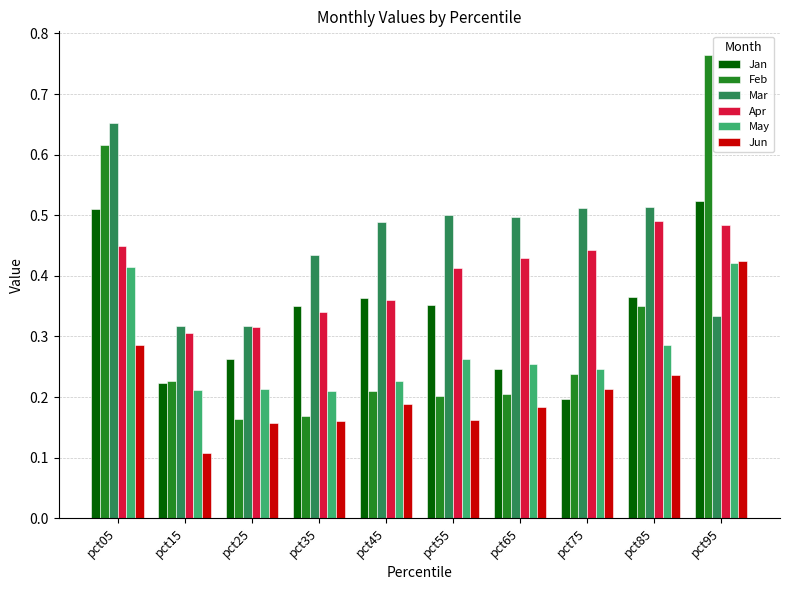

Which series has the largest range (max minus min)?

Feb